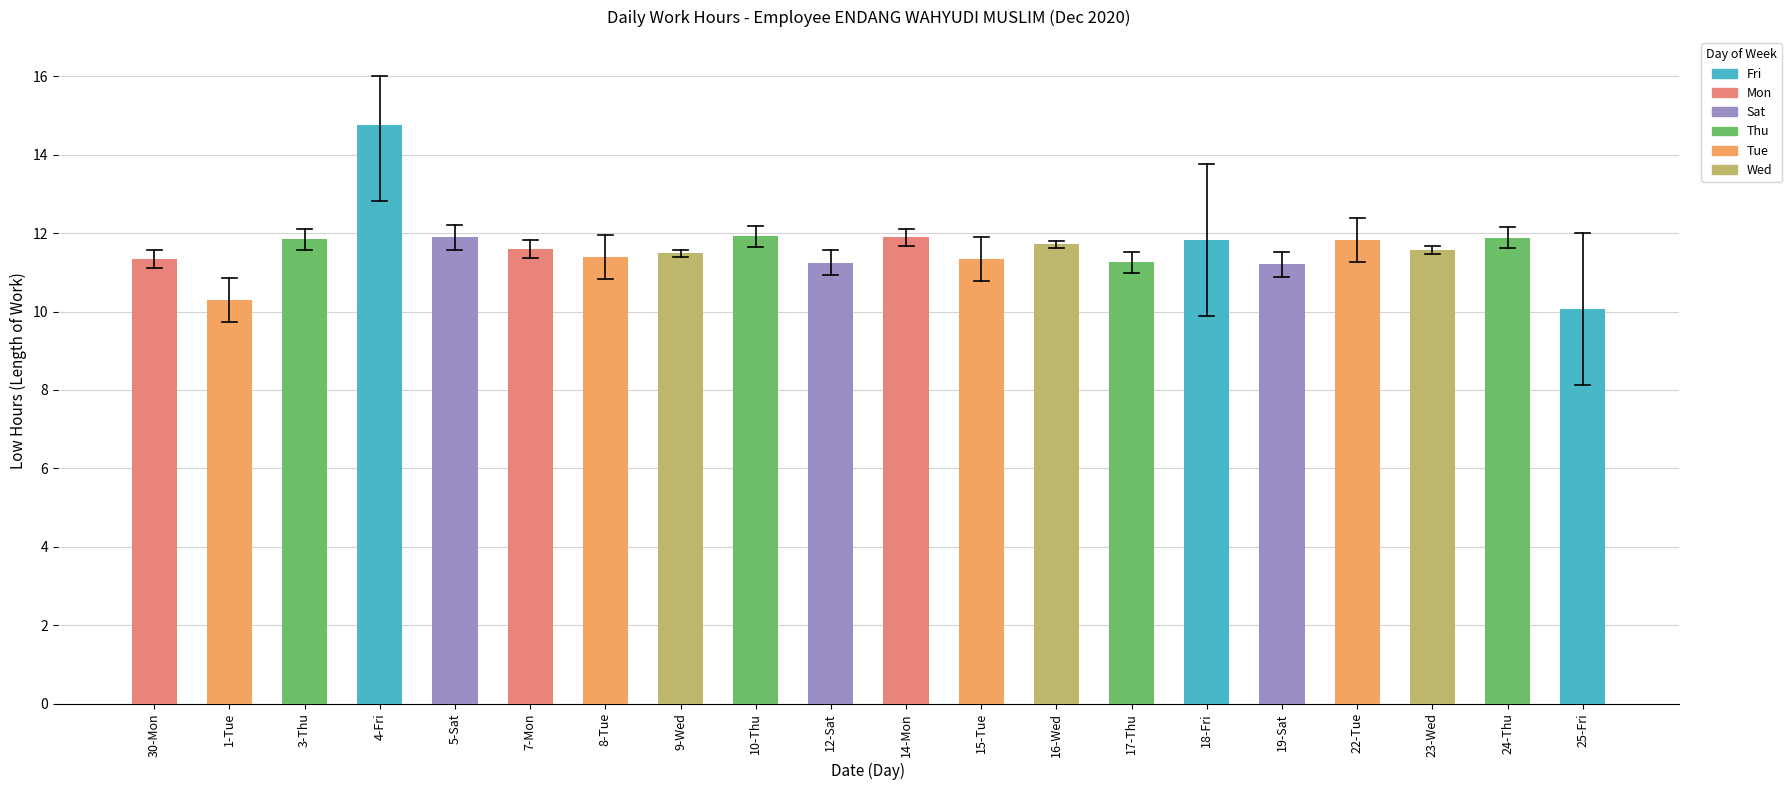

Read the value at 4-Fri.

14.8